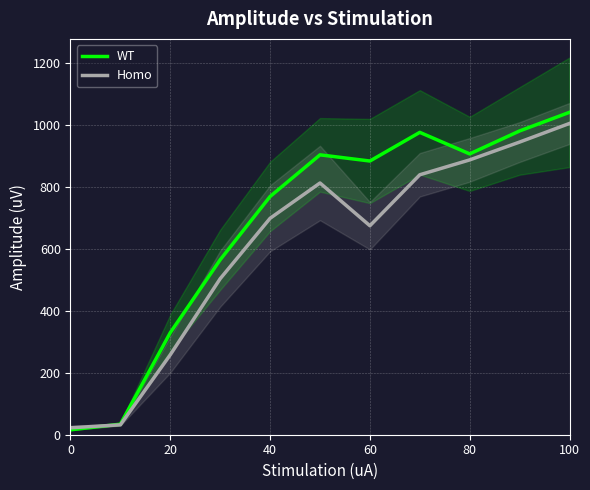

What is the sum of all Homo values?

6675.2